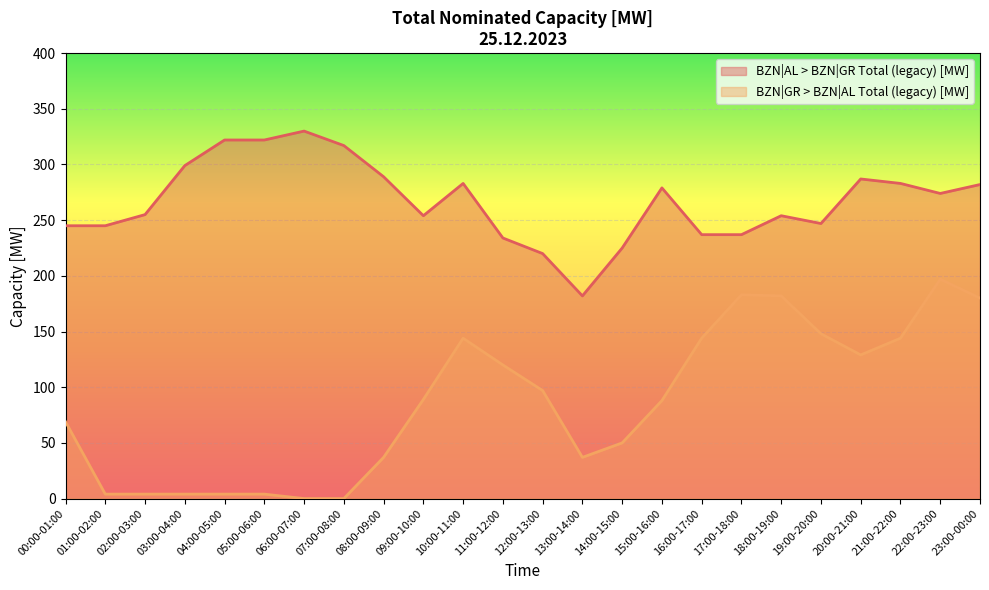

Count the number of categories in the chart.

24